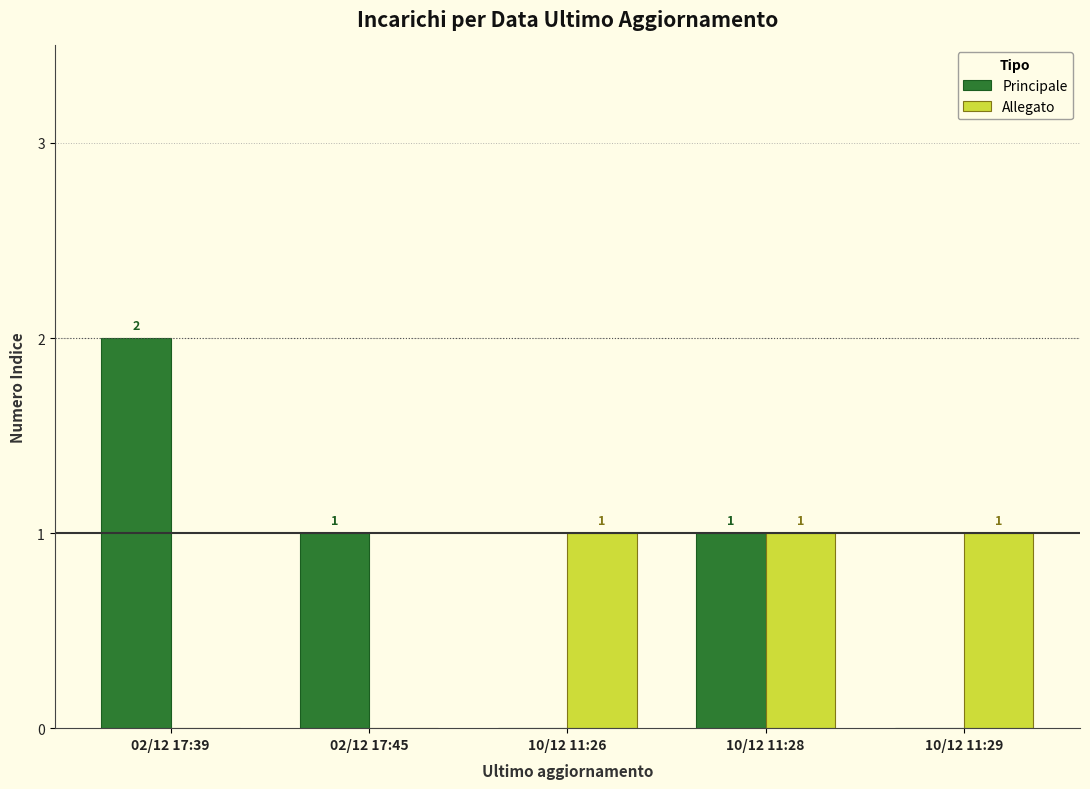

Count the number of categories in the chart.

5